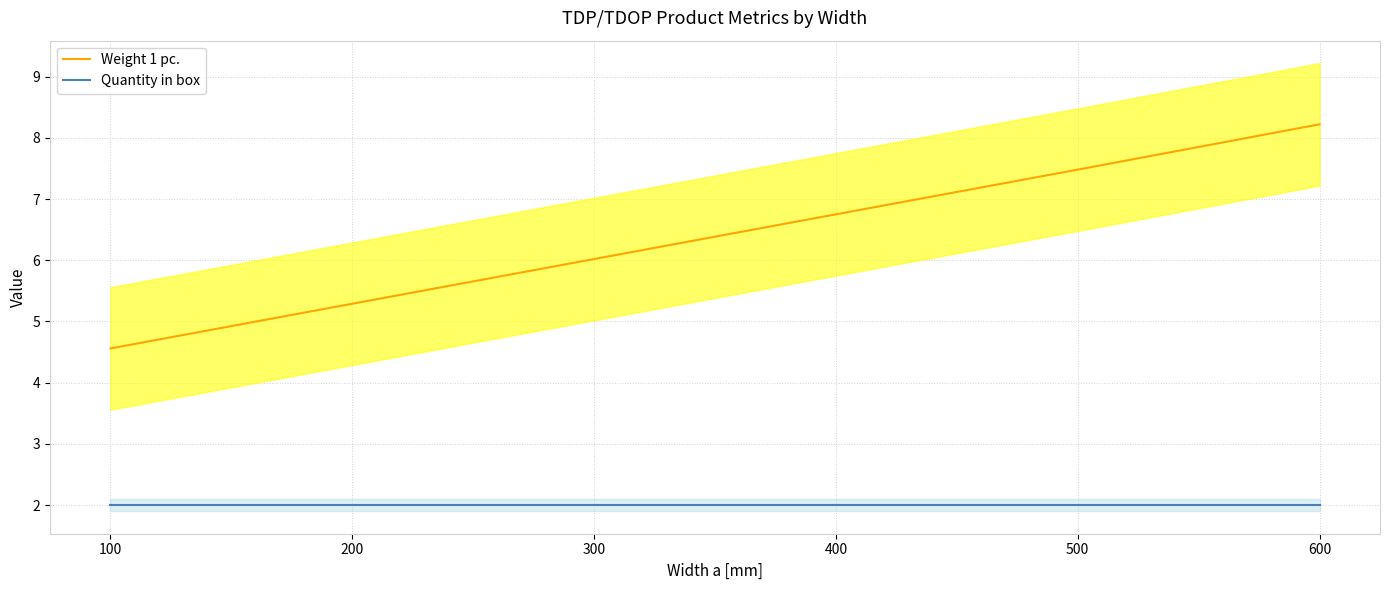

How many data points in Weight 1 pc. are above 6?

4